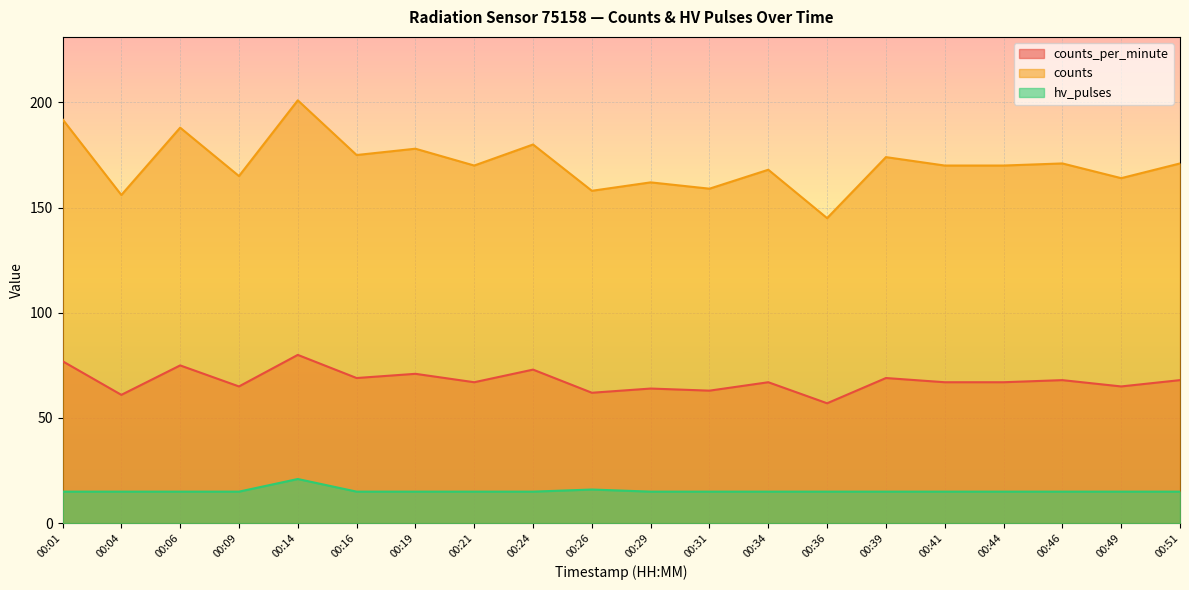

At which category is the sum across all series the highest?

00:14